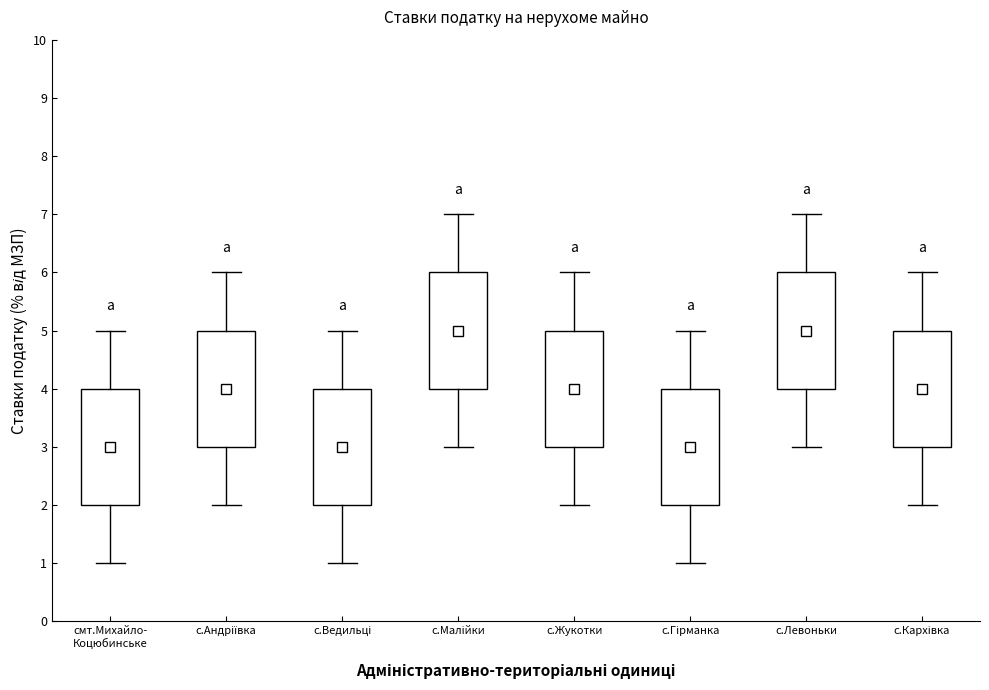

Reading left to right, transcribe this box plot: for each box, give where its median line is, the range the box spans, and where its two whiskers end, as read against the y-axis. The values are not printed on the chart, so give them approximately, as read against the axis.

смт.Михайло- Коцюбинське: median 3, box 2 to 4, whiskers 1 to 5
с.Андріївка: median 4, box 3 to 5, whiskers 2 to 6
с.Ведильці: median 3, box 2 to 4, whiskers 1 to 5
с.Малійки: median 5, box 4 to 6, whiskers 3 to 7
с.Жукотки: median 4, box 3 to 5, whiskers 2 to 6
с.Гірманка: median 3, box 2 to 4, whiskers 1 to 5
с.Левоньки: median 5, box 4 to 6, whiskers 3 to 7
с.Кархівка: median 4, box 3 to 5, whiskers 2 to 6